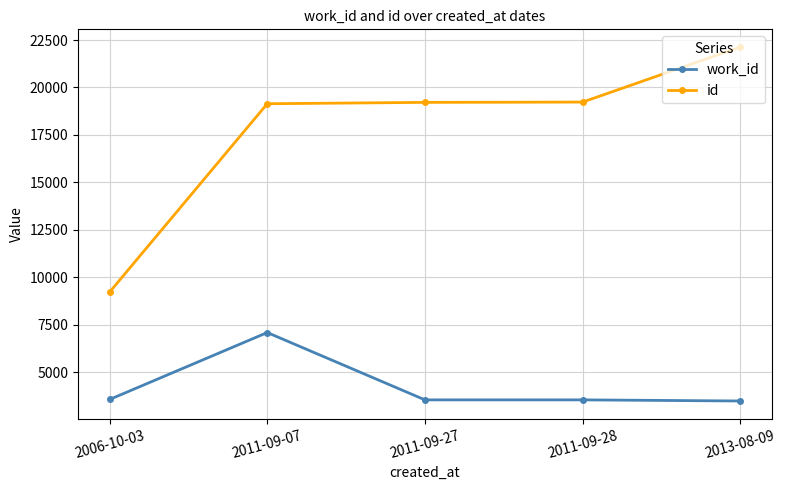

True or false: id and work_id intersect in this chart.

False